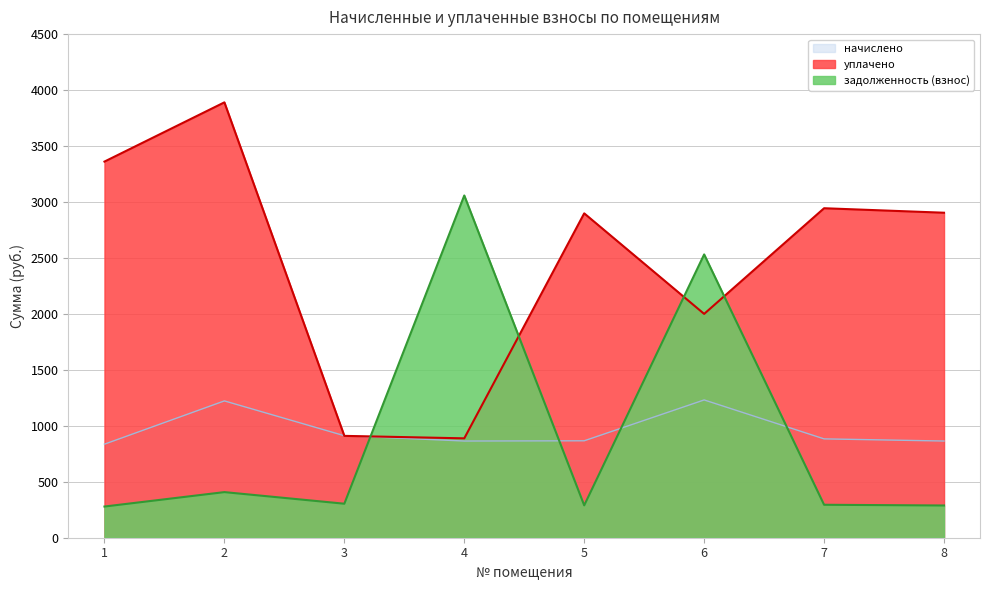

How many series are shown in this chart?

3